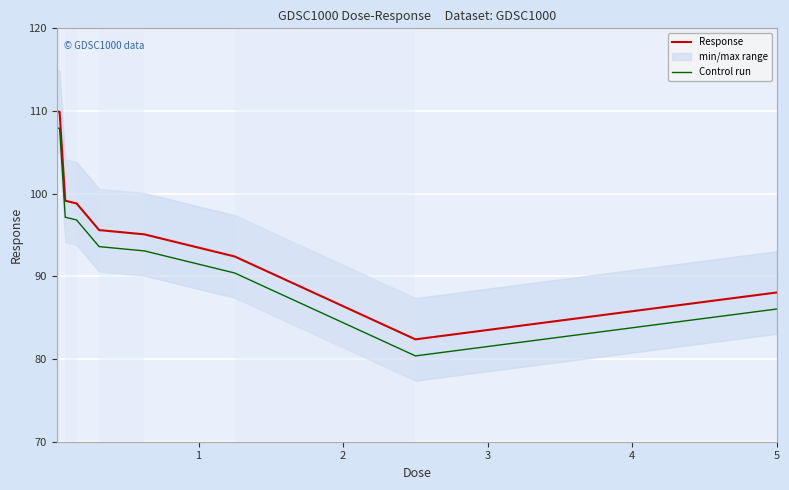

Reading right to left, list all the values displayed in this chart.

Response: 88.1	82.4	92.4	95.1	95.6	98.8	99.1	109.9	110.0
Control run: 86.1	80.4	90.4	93.1	93.6	96.8	97.1	107.9	108.0